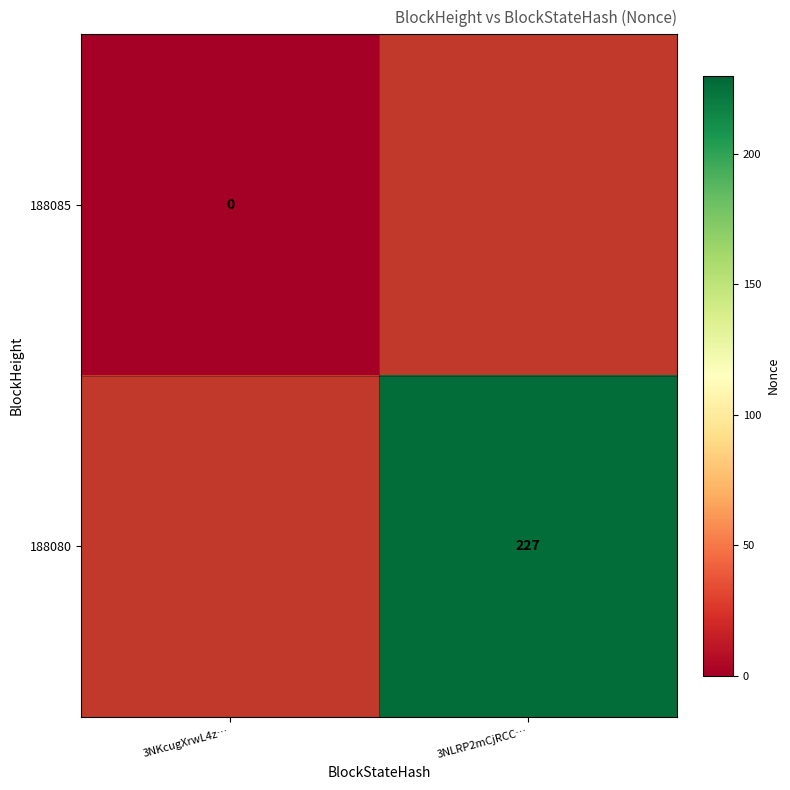

Which label corresponds to the largest value in the chart?

3NLRP2mCjRCC…